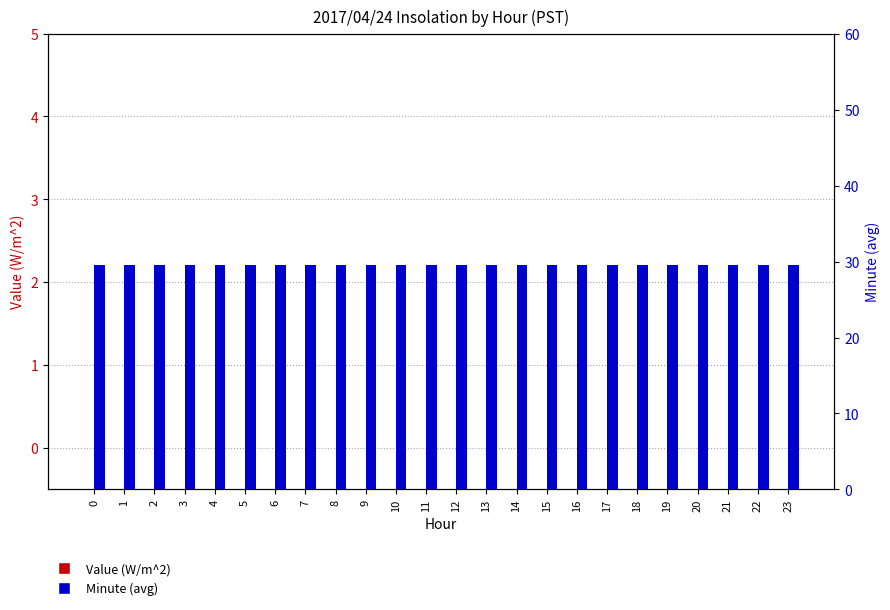

Which series has the largest total across all categories?

Minute (avg)